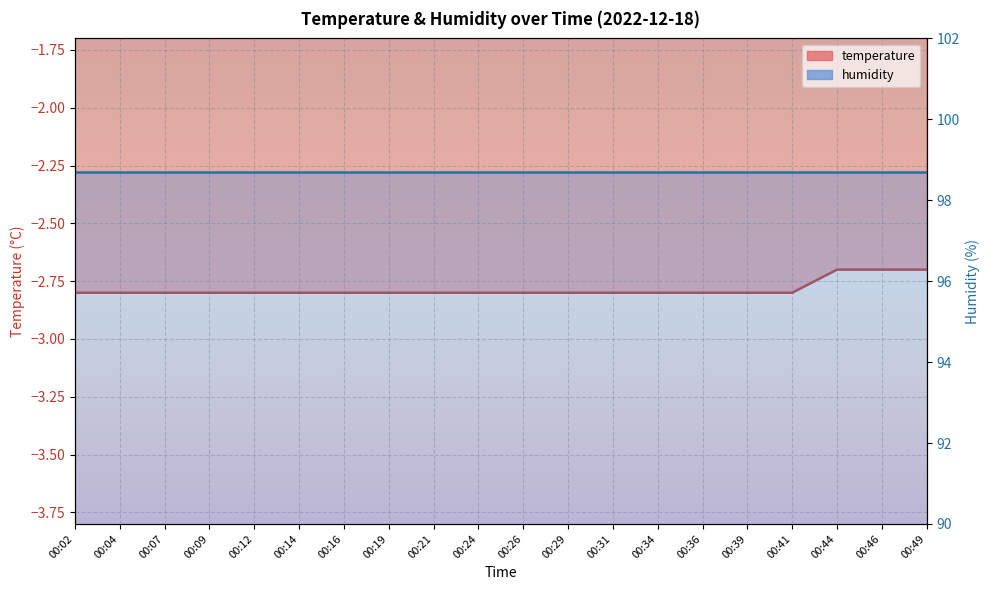

Rank the categories by value from highest to lowest.

00:44, 00:46, 00:49, 00:02, 00:04, 00:07, 00:09, 00:12, 00:14, 00:16, 00:19, 00:21, 00:24, 00:26, 00:29, 00:31, 00:34, 00:36, 00:39, 00:41